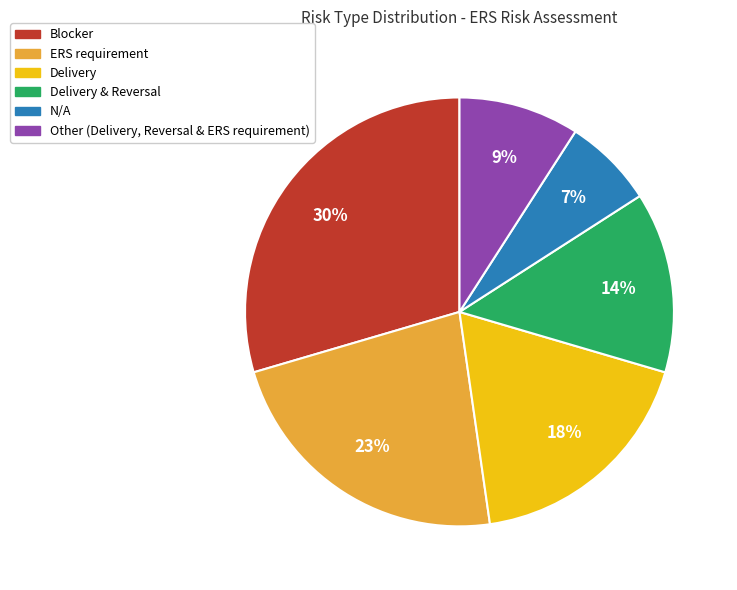

To the nearest percent, what is the average slice percentage?

17%